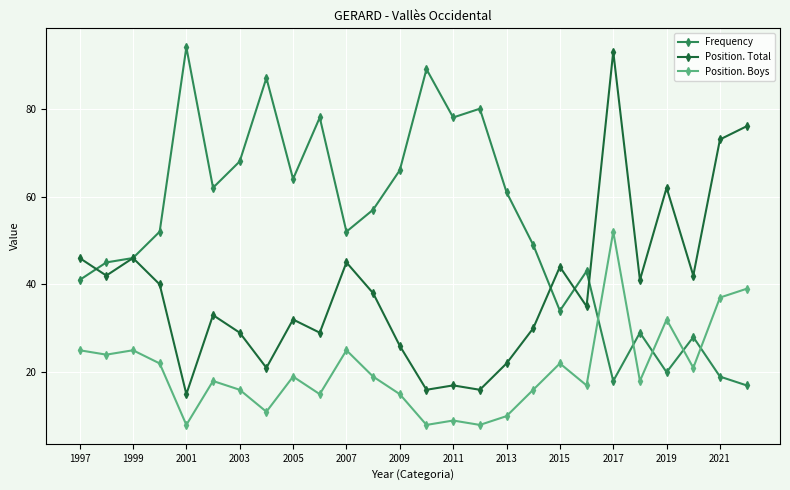

What are all the series names shown in the legend?

Frequency, Position. Total, Position. Boys